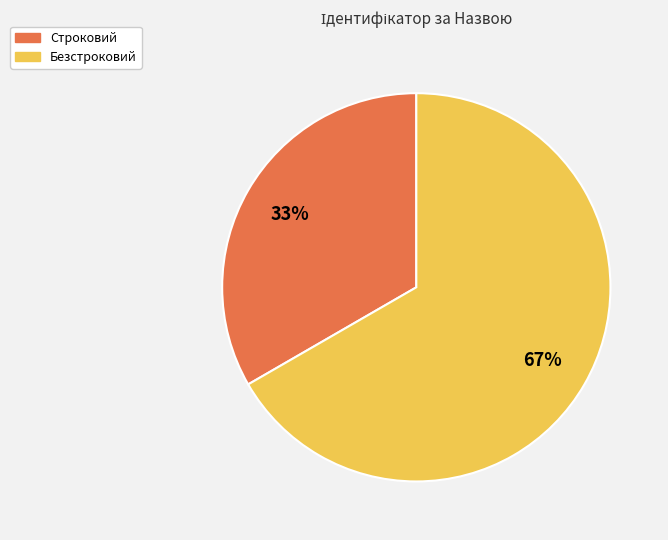

Is it true that Строковий is 33% of the pie?

True